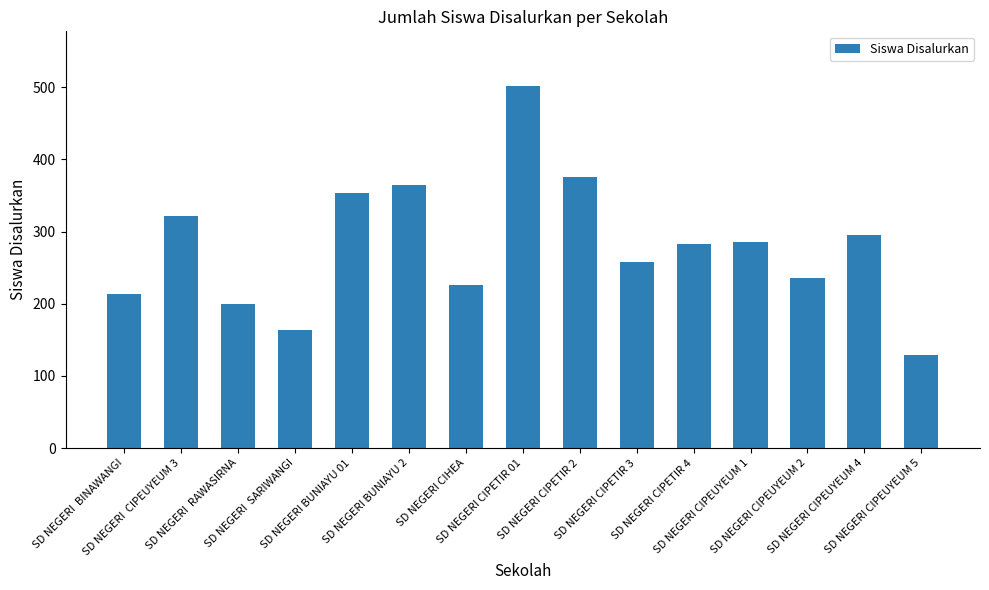

Reading left to right, what are all the values shown in this chart?

213	321	199	164	353	364	226	502	376	258	283	286	235	295	129